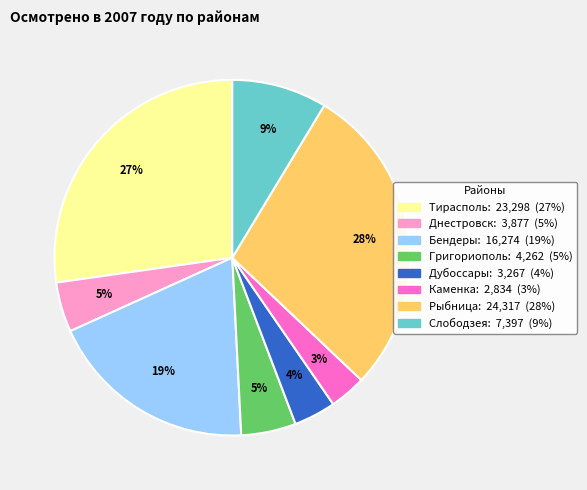

Between Рыбница and Днестровск, which is larger?

Рыбница